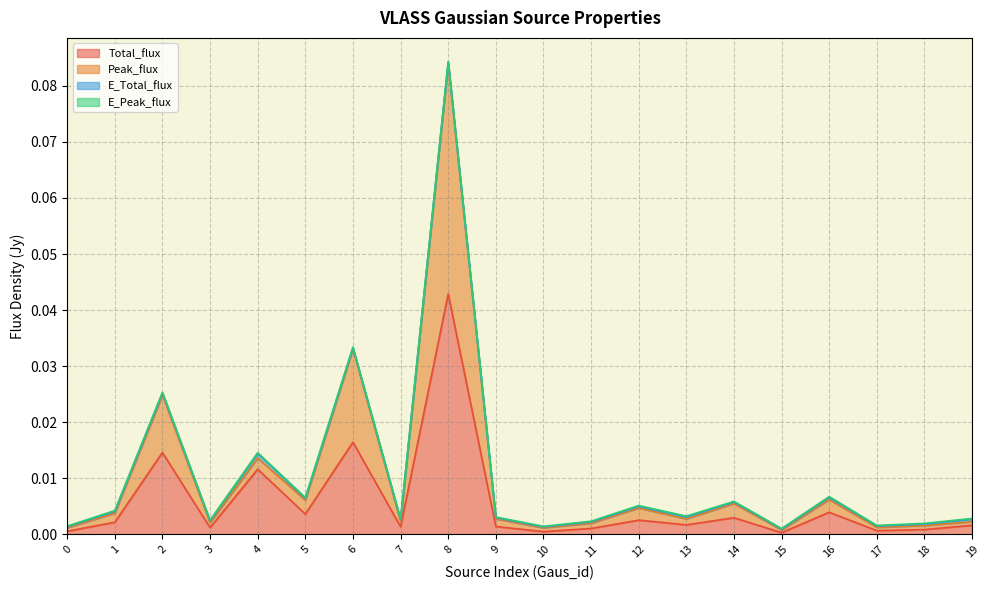

Where is the first local maximum for Peak_flux?

2